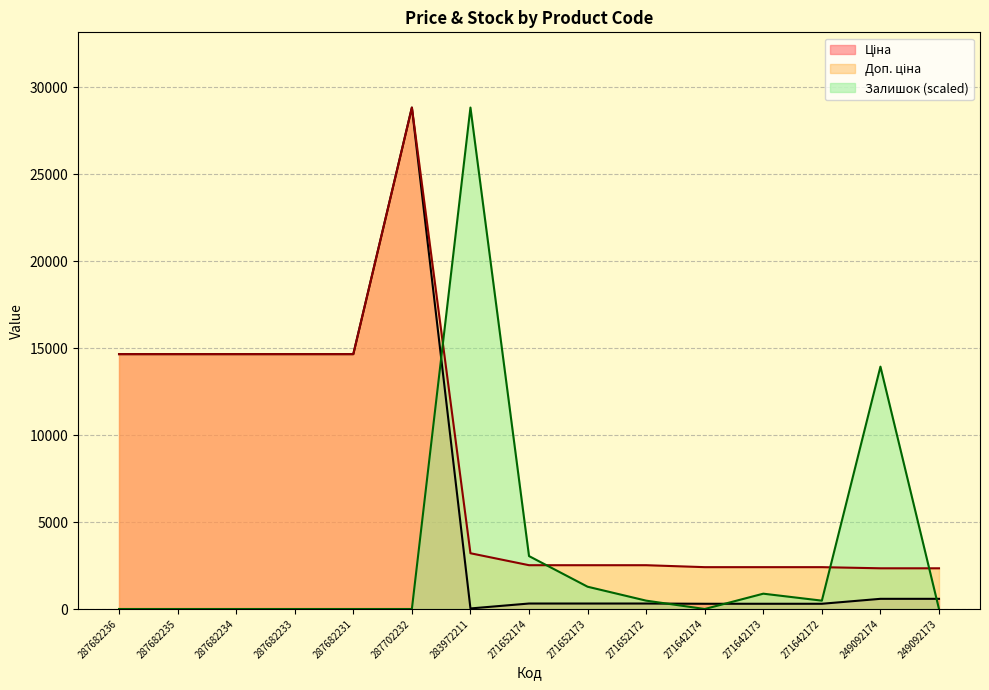

Is it true that Доп. ціна equals 3479.1 at 271642174?

False